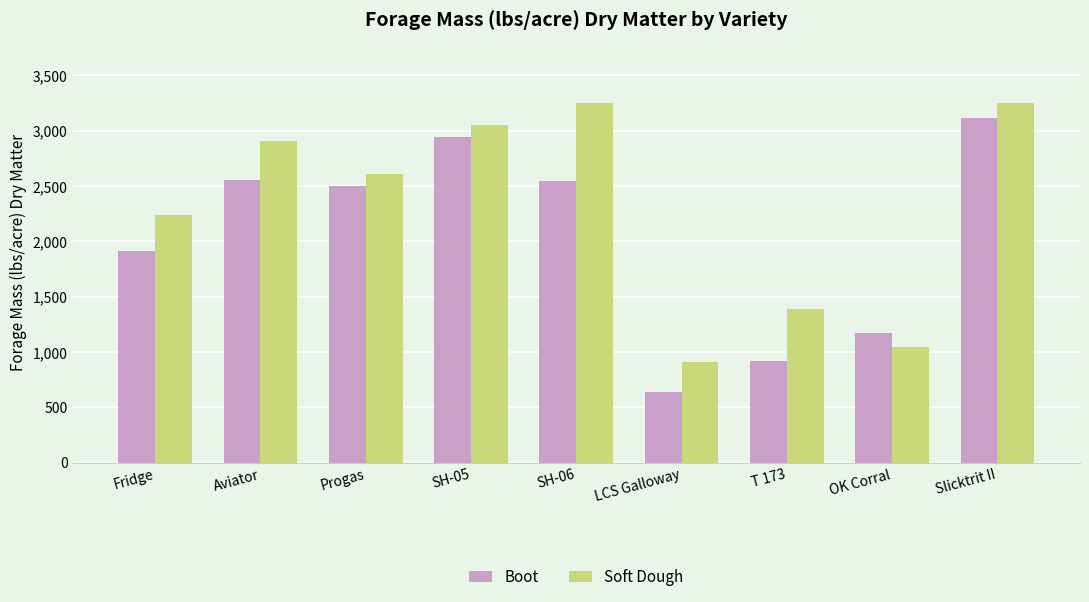

What is the minimum value for Boot?

638.1